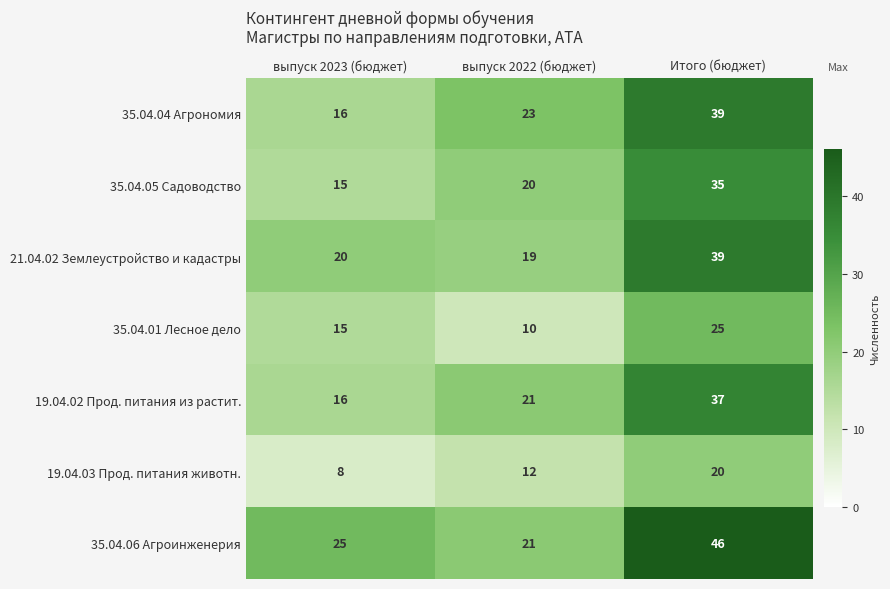

What is the difference between the maximum and minimum values in the 35.04.05 Садоводство series?

20